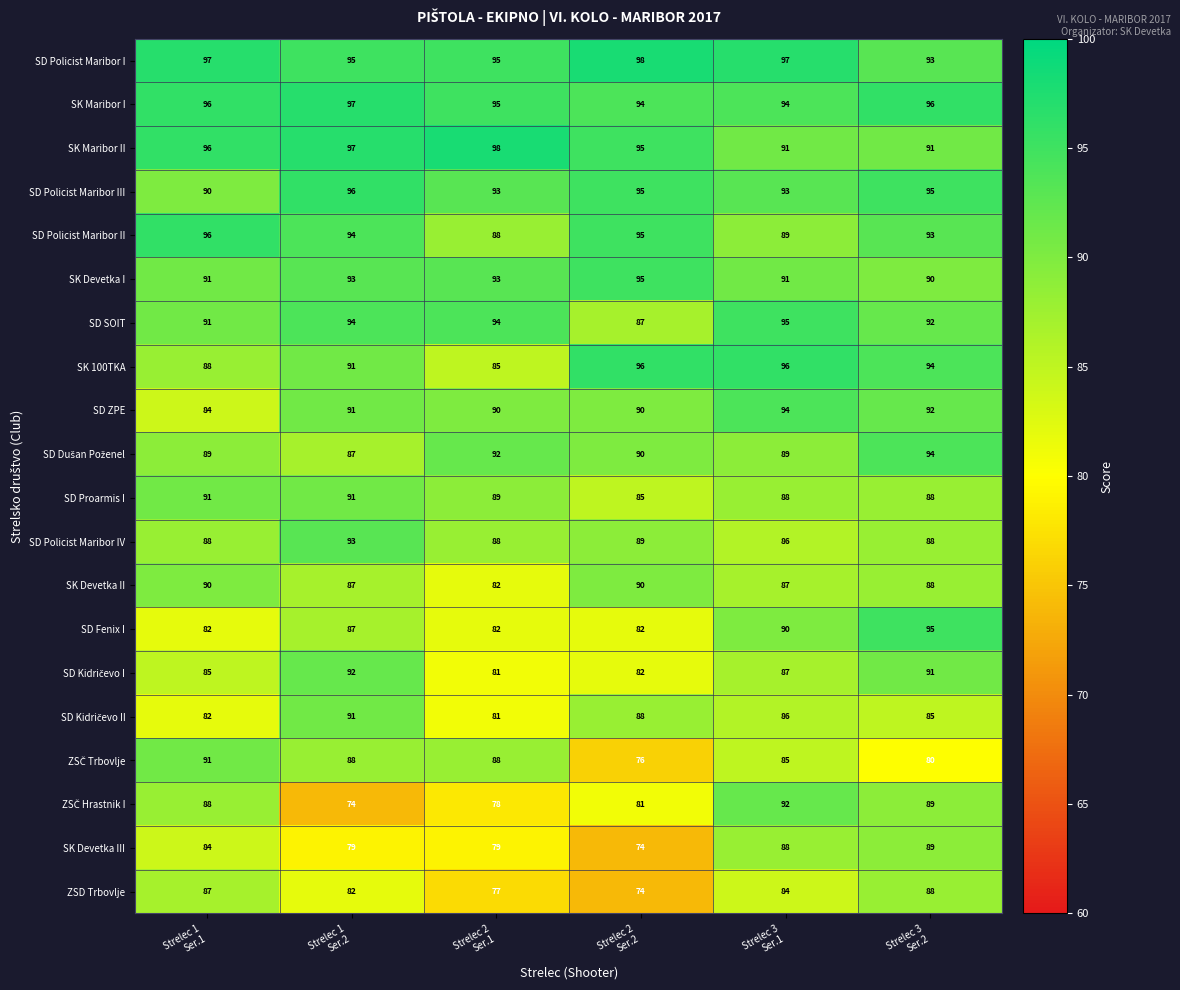

What is the minimum value for ZSD Trbovlje?

74